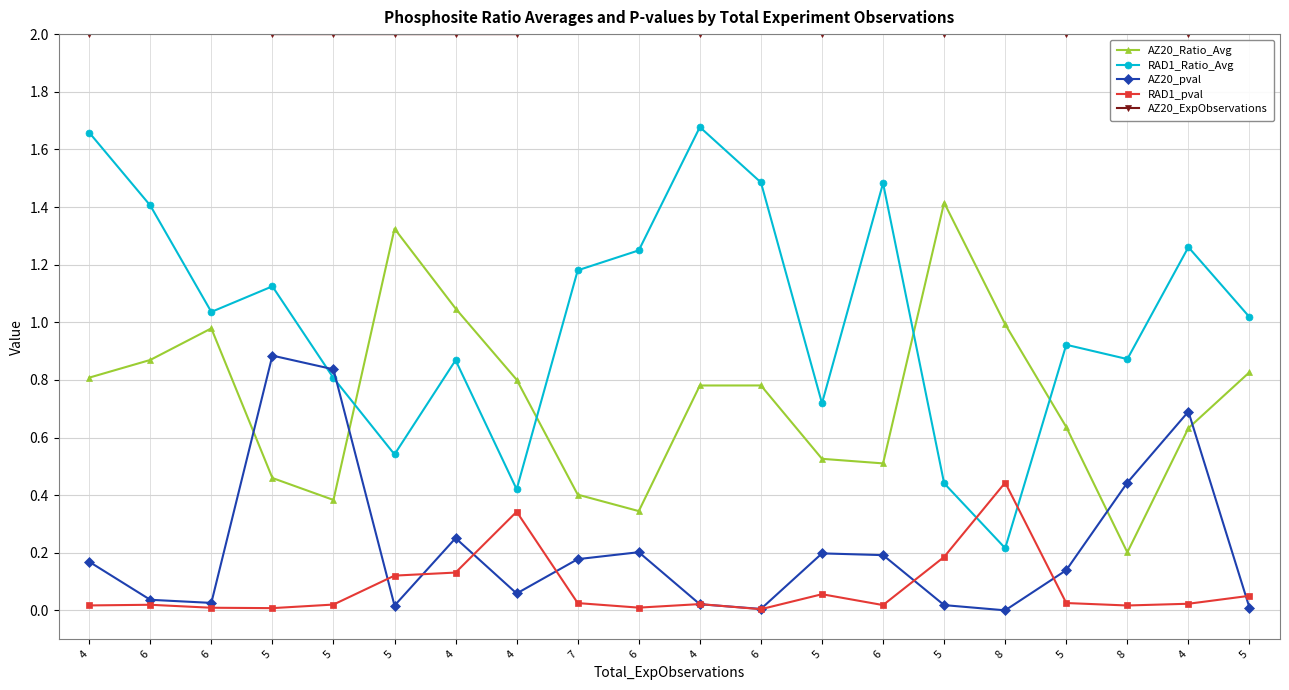

What is the spread (max minus min) of values at 4?

2.0